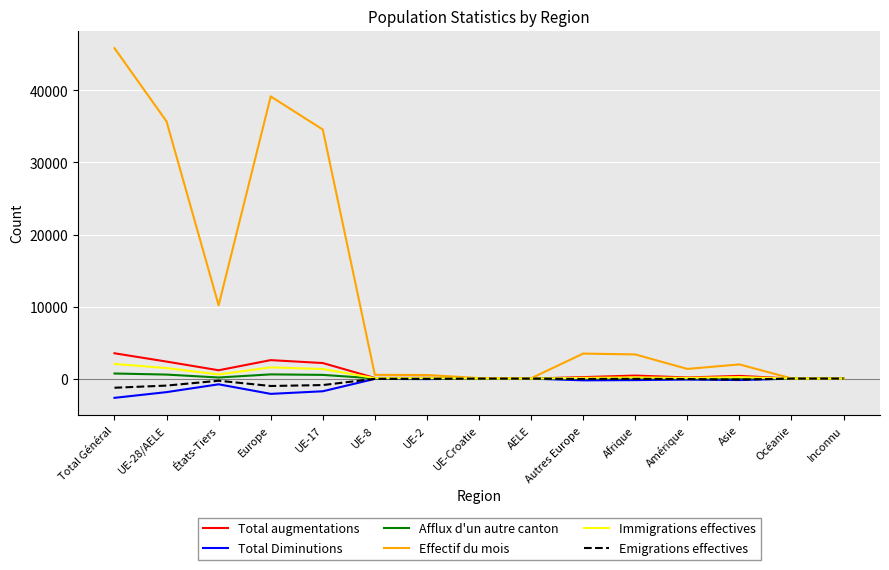

What value does the Afflux d'un autre canton series have at Europe?

583